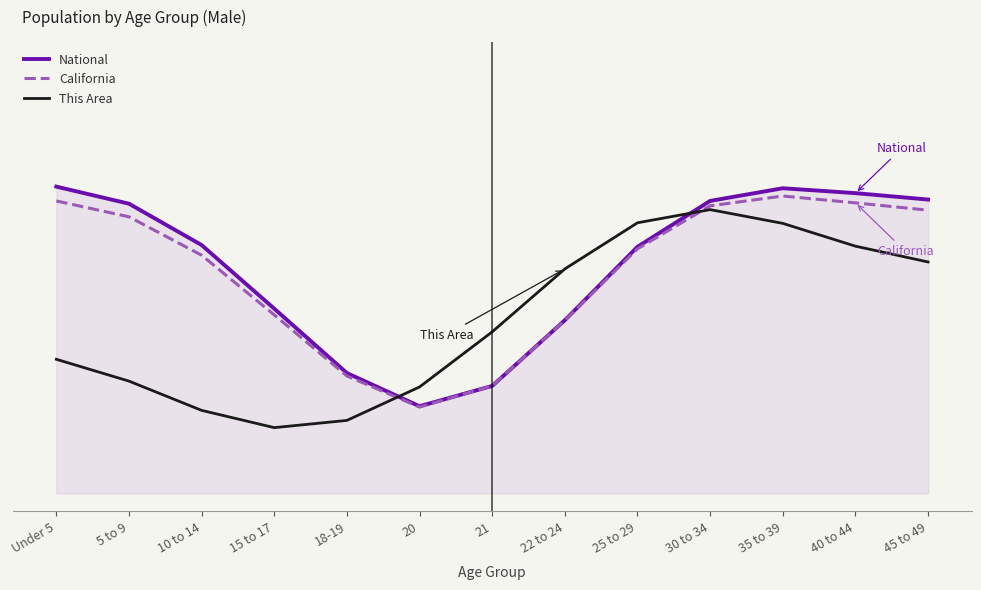

What are all the series names shown in the legend?

National, California, This Area